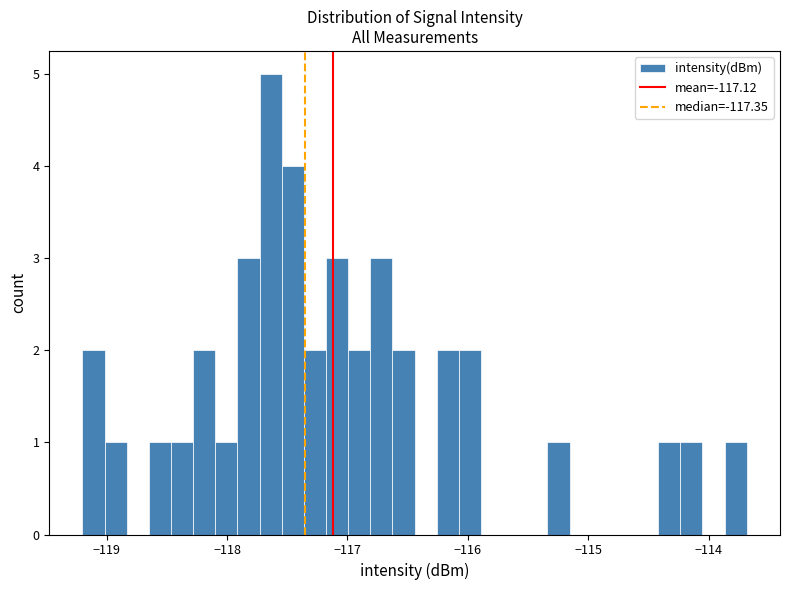

Around what value on the x-axis is the tallest bar? Give the approximate position of its centre, as read against the axis.

-117.6